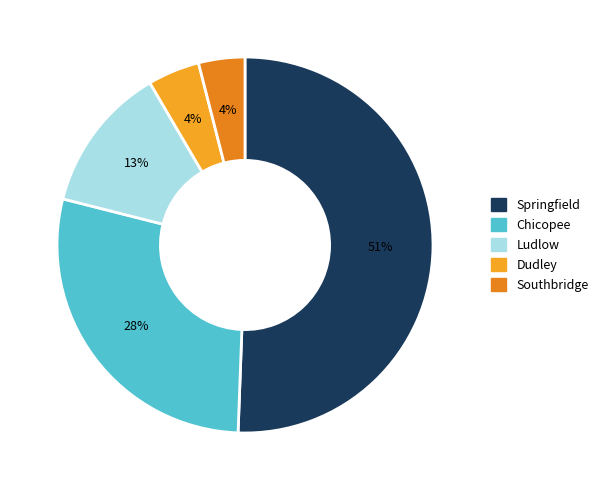

True or false: Springfield accounts for 51% of the total.

True